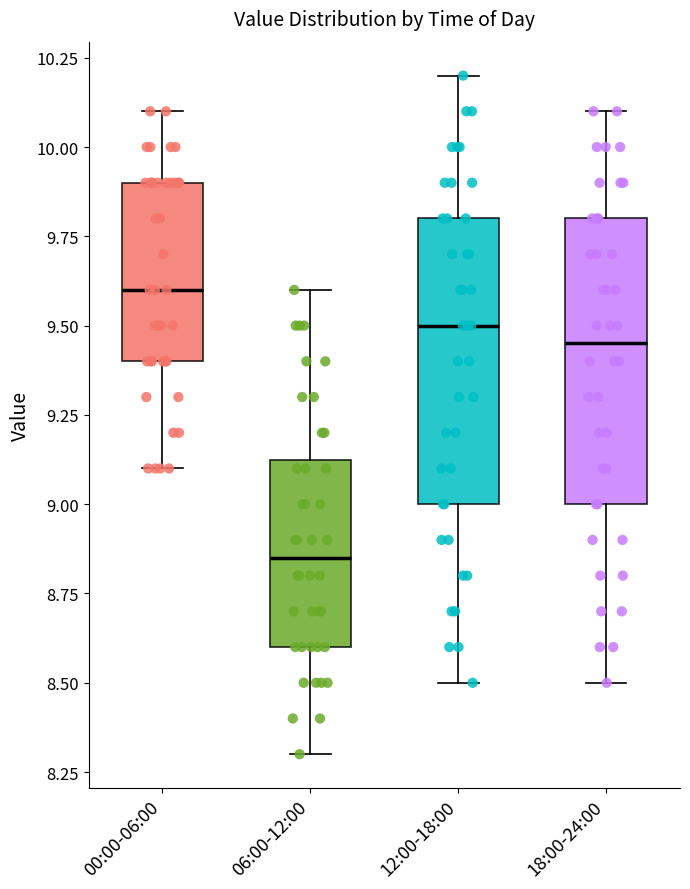

Where is the upper edge of the box for 18:00-24:00 on the y-axis? The values are not printed on the chart, so give them approximately, as read against the axis.

9.80